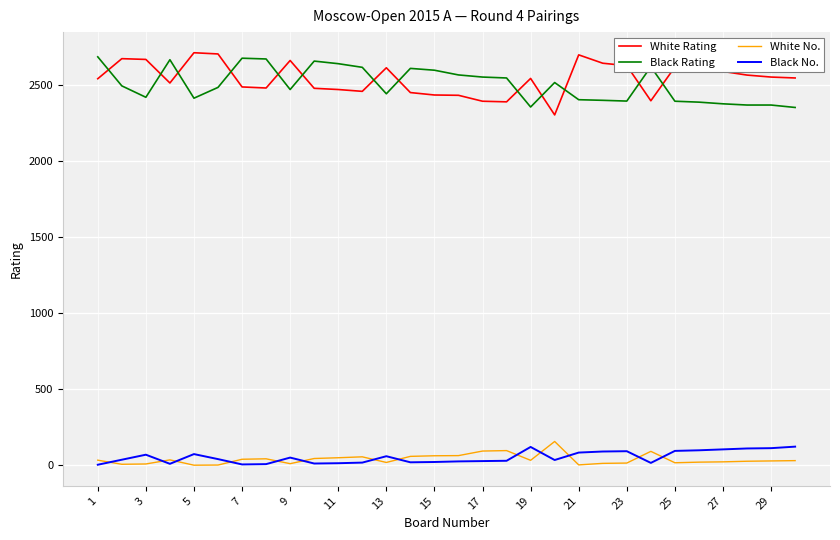

What are all the series names shown in the legend?

White Rating, Black Rating, White No., Black No.